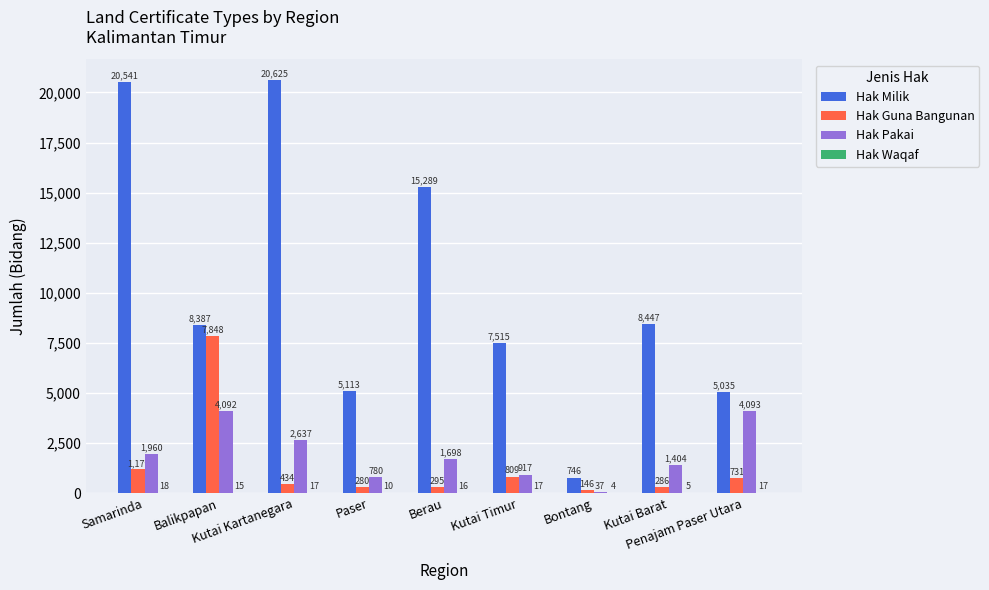

Which series has the largest total across all categories?

Hak Milik